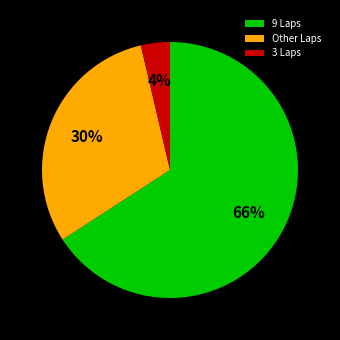

Do Other Laps and 3 Laps together represent more than half of the pie?

No